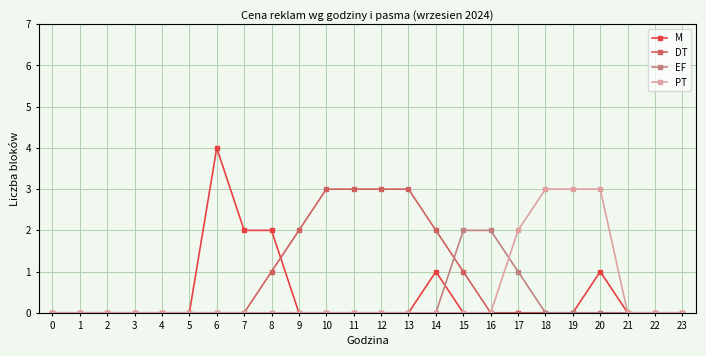

Which series changed the most between 5 and 9?

DT